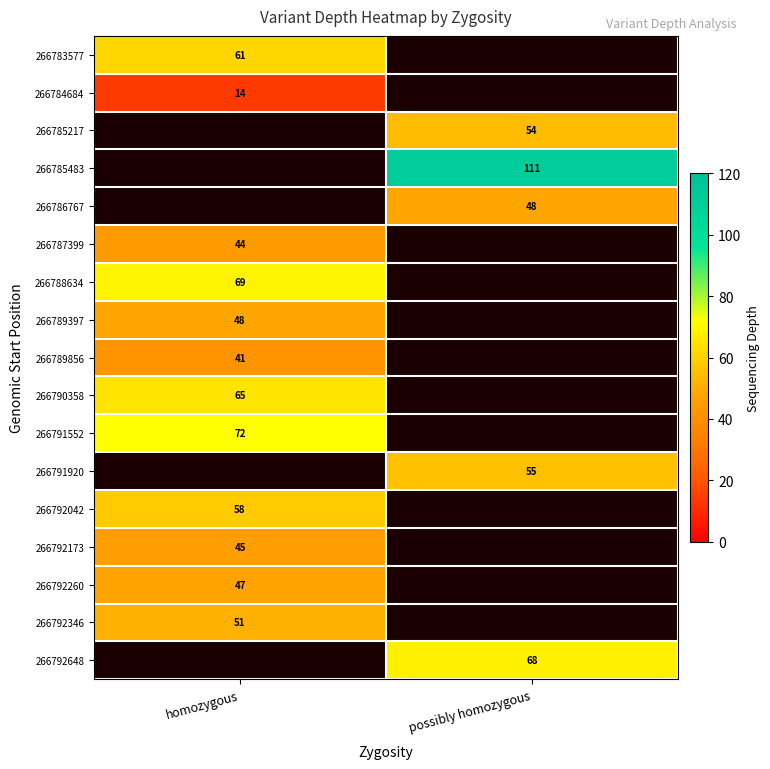

What is the greatest value displayed?

111.0